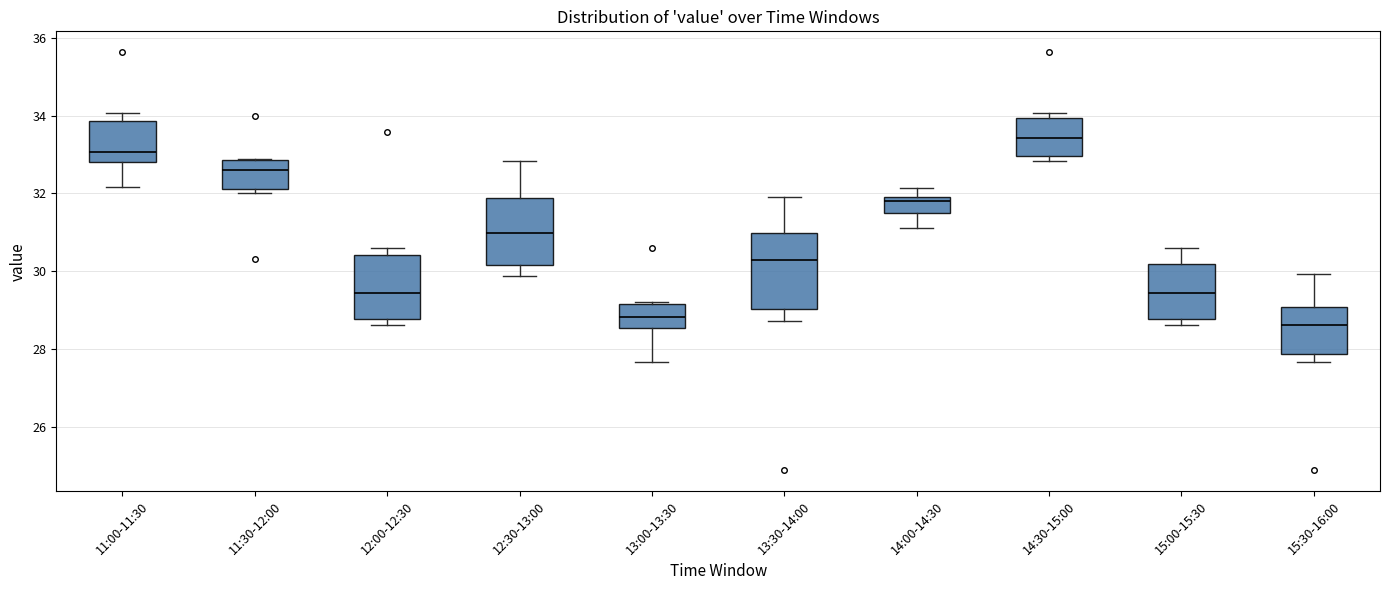

Which box is the tallest, from its lower edge to its upper edge?

13:30-14:00